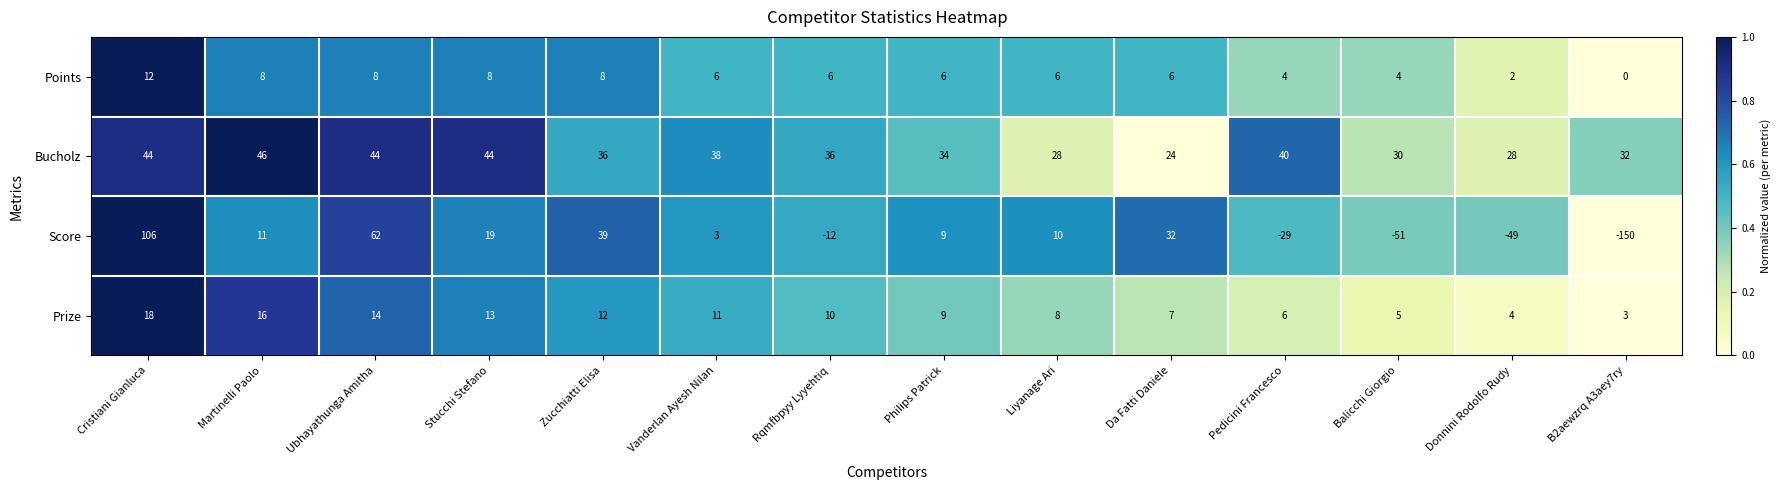

Count the number of categories in the chart.

14